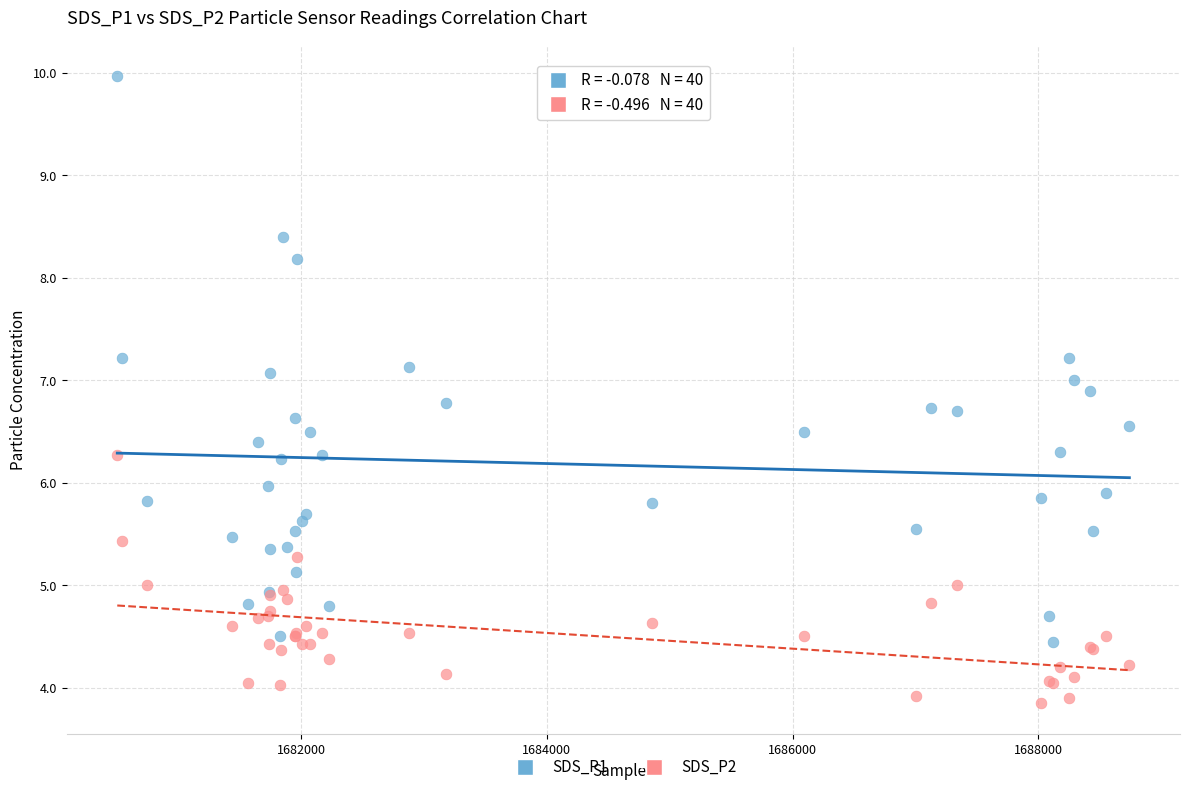

Which series reaches the minimum Y coordinate?

SDS_P2